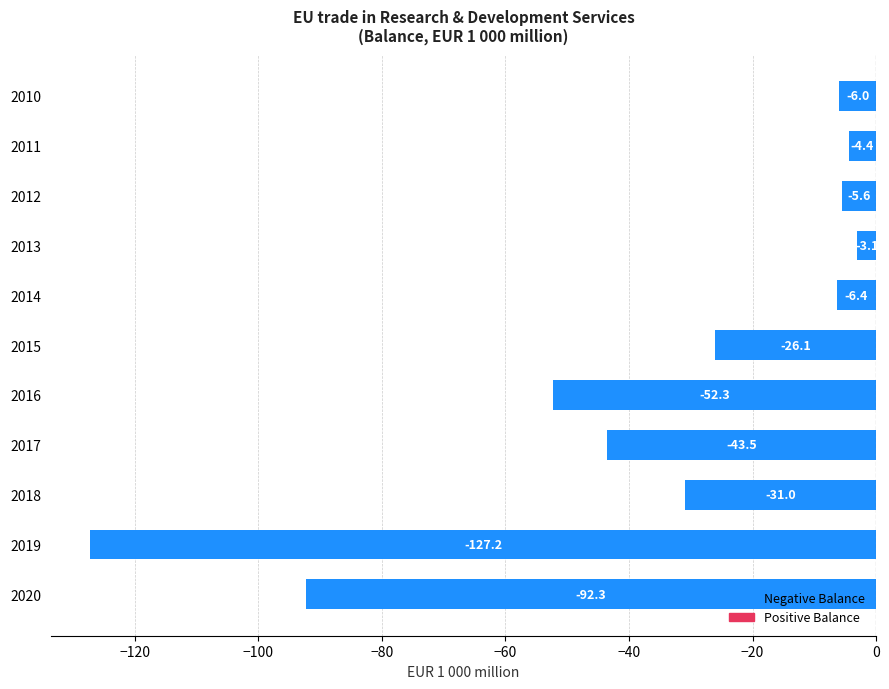

Is it true that the value at 2013 is -3.1?

True